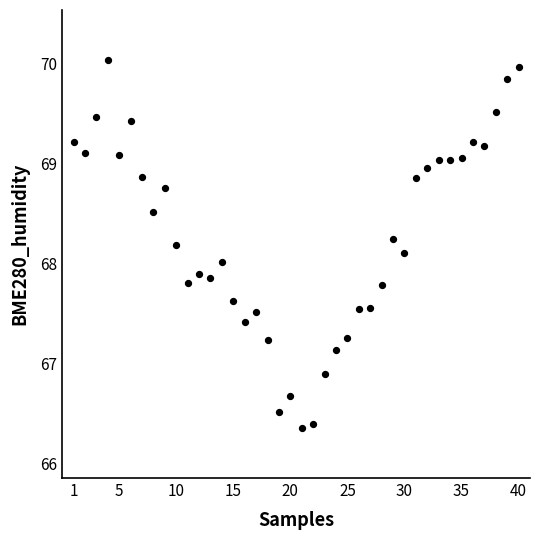

What is the range of X values (max minus min)?

39.0